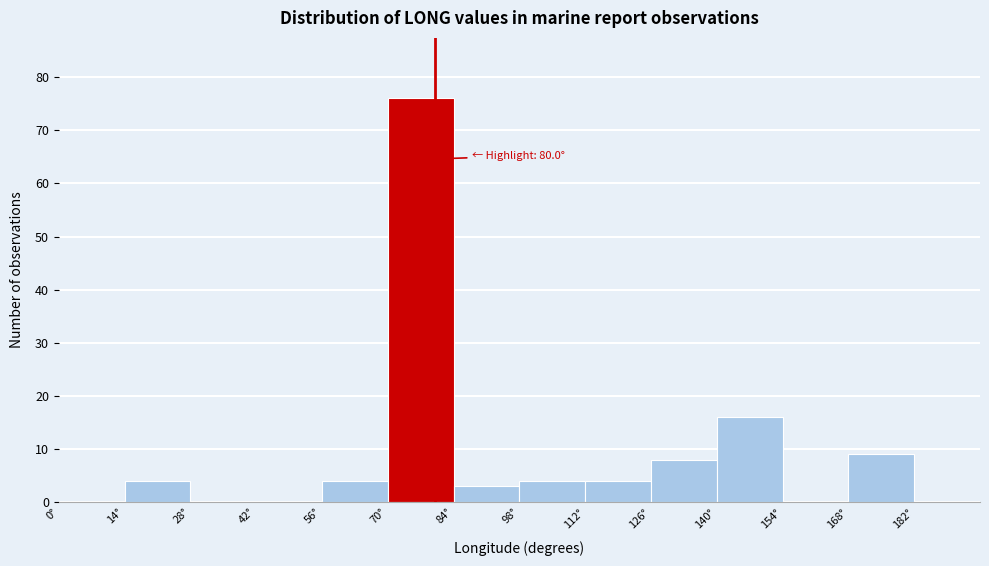

Over which range of the x-axis is the bar tallest?

70 to 84